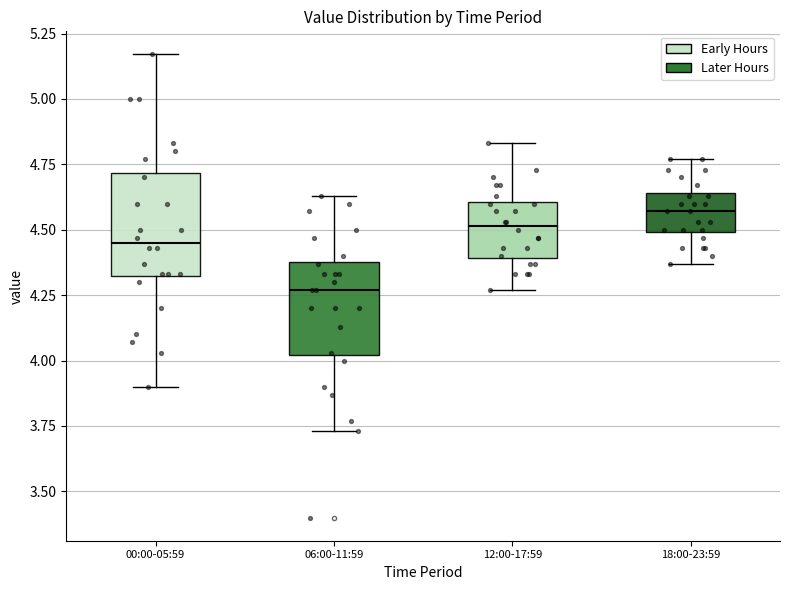

Reading left to right, transcribe this box plot: for each box, give where its median line is, the range the box spans, and where its two whiskers end, as read against the y-axis. The values are not printed on the chart, so give them approximately, as read against the axis.

00:00-05:59: median 4.45, box 4.30 to 4.70, whiskers 3.90 to 5.15
06:00-11:59: median 4.25, box 4.00 to 4.40, whiskers 3.75 to 4.65
12:00-17:59: median 4.50, box 4.40 to 4.60, whiskers 4.25 to 4.85
18:00-23:59: median 4.55, box 4.50 to 4.65, whiskers 4.35 to 4.75